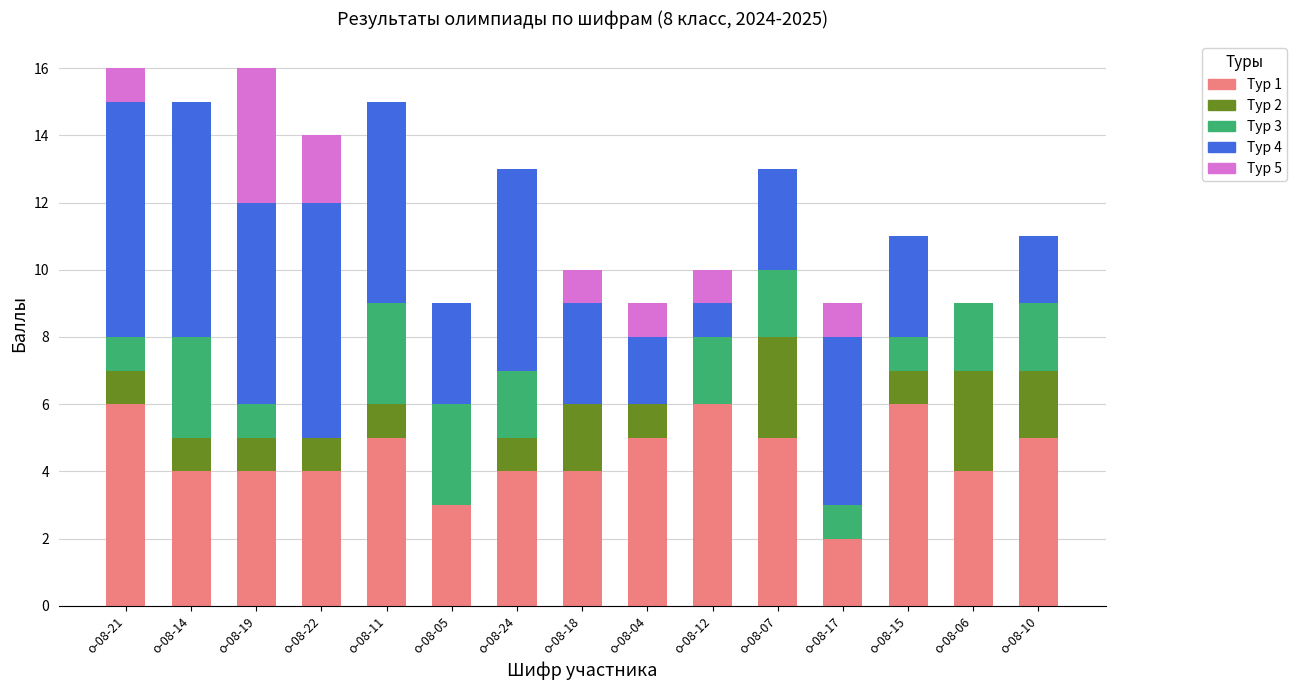

Are the bars grouped side by side (vs. stacked)?

No